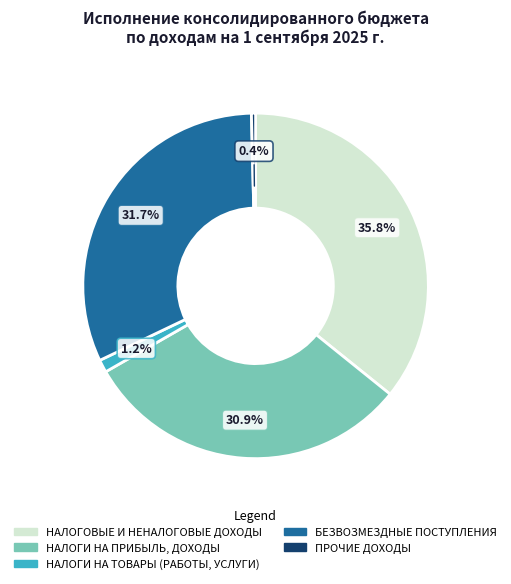

Rank the categories by value from lowest to highest.

ПРОЧИЕ ДОХОДЫ, НАЛОГИ НА ТОВАРЫ (РАБОТЫ, УСЛУГИ), НАЛОГИ НА ПРИБЫЛЬ, ДОХОДЫ, БЕЗВОЗМЕЗДНЫЕ ПОСТУПЛЕНИЯ, НАЛОГОВЫЕ И НЕНАЛОГОВЫЕ ДОХОДЫ